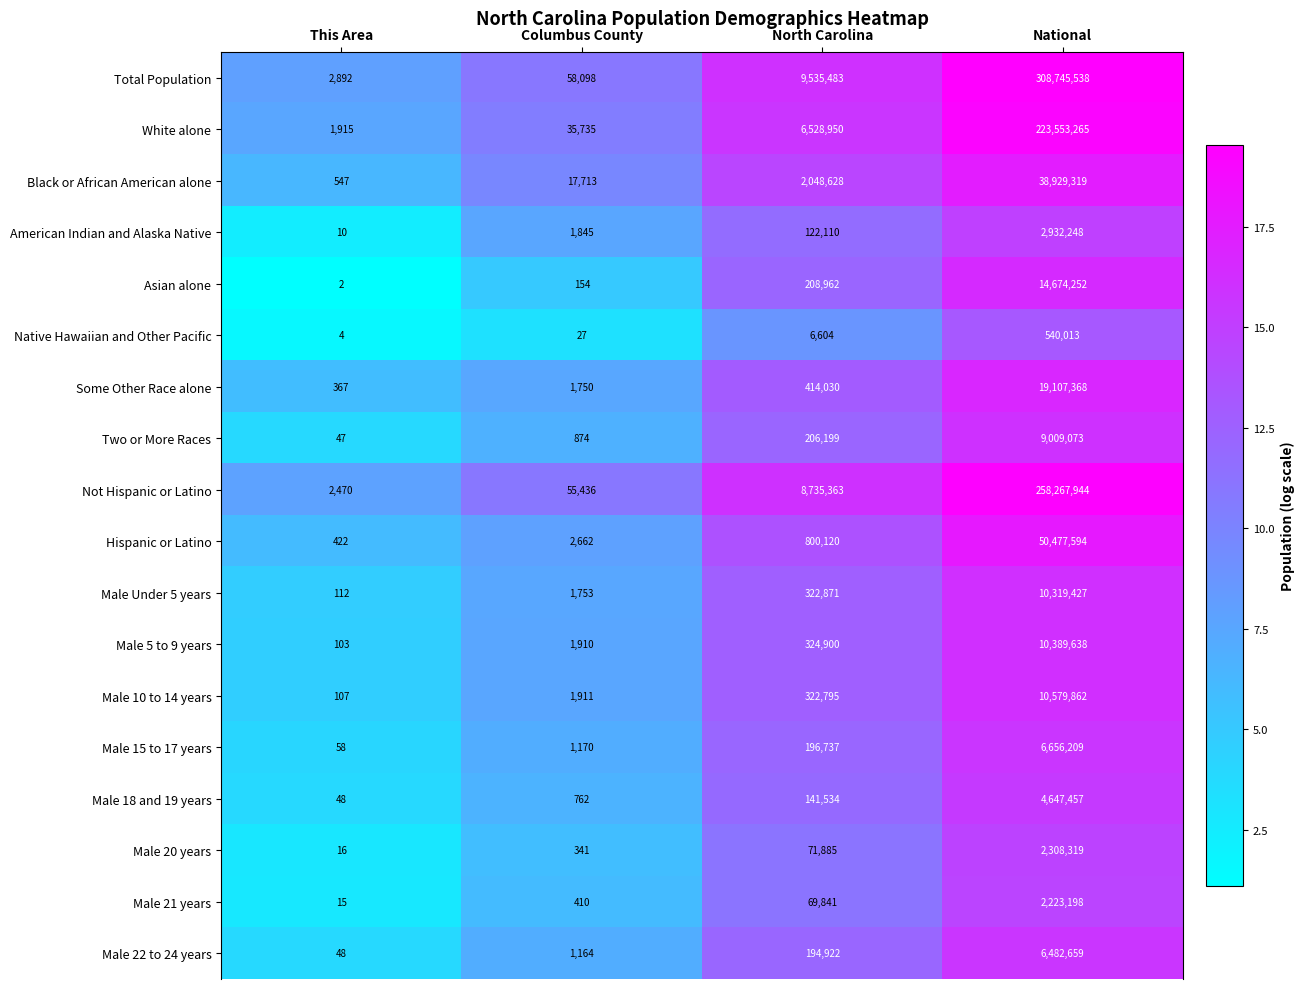

Which label corresponds to the largest value in the chart?

National